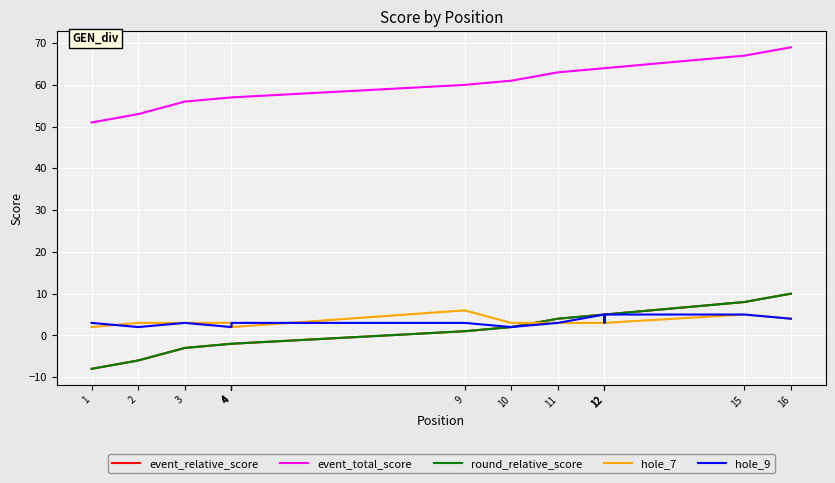

What is the average value of the event_total_score series?

60